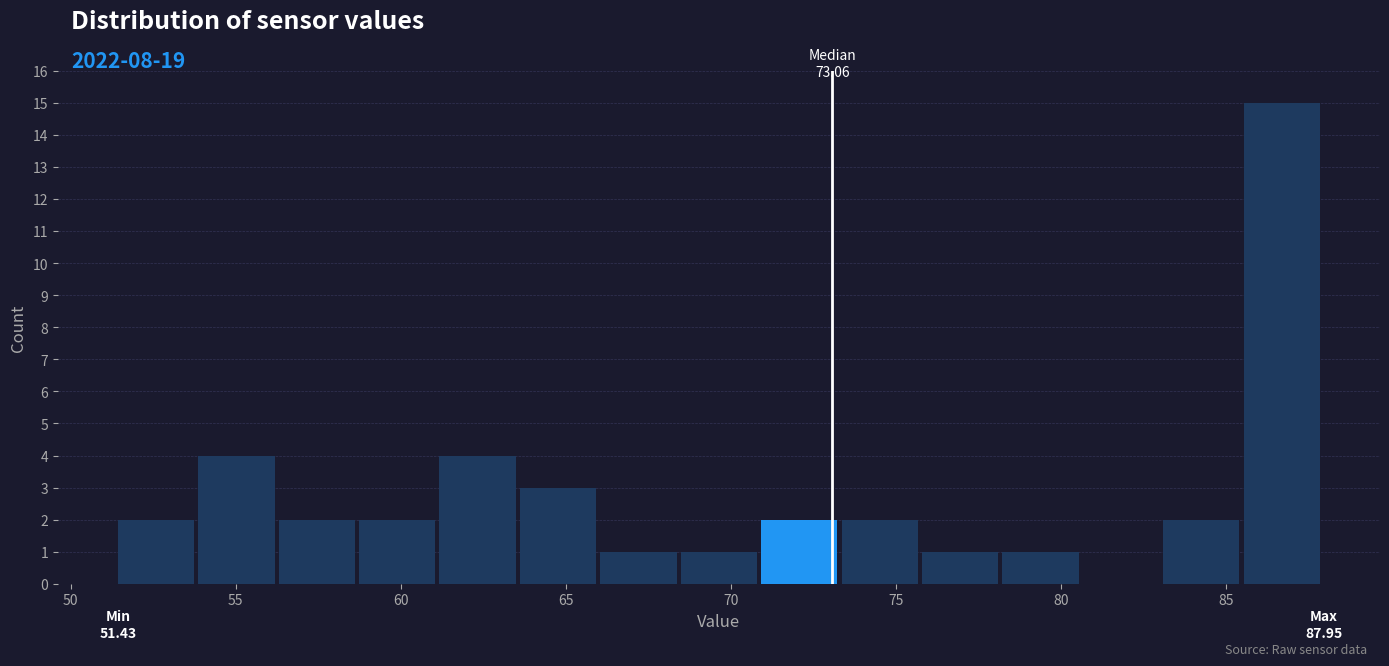

Over which range of the x-axis is the bar tallest?

85.5 to 88.0